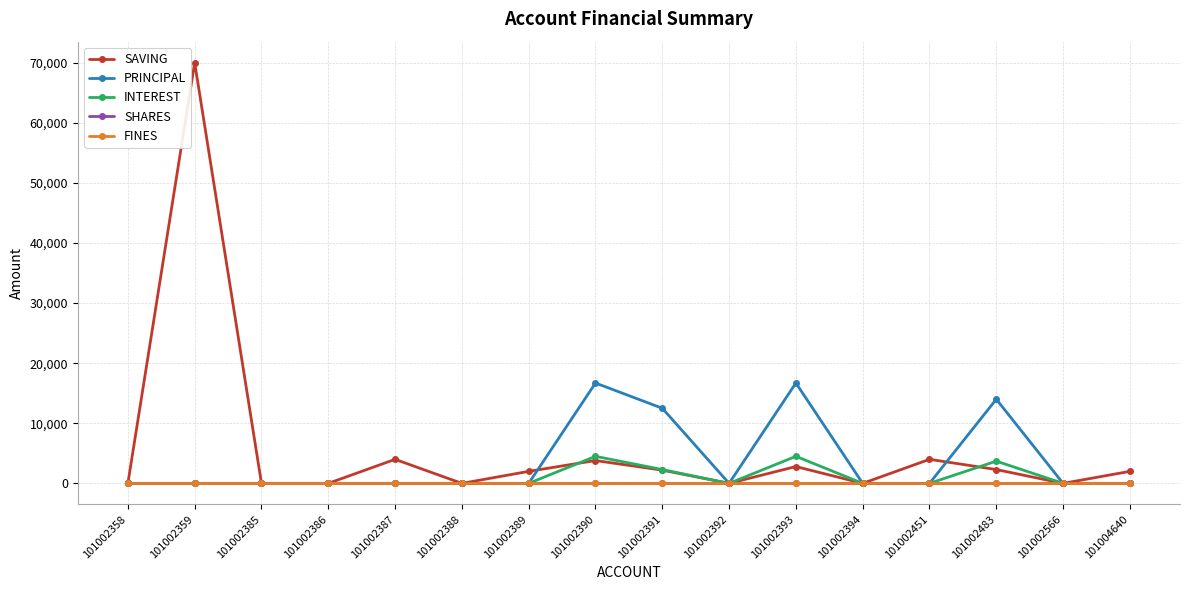

At which category does SAVING reach its first local peak?

101002359